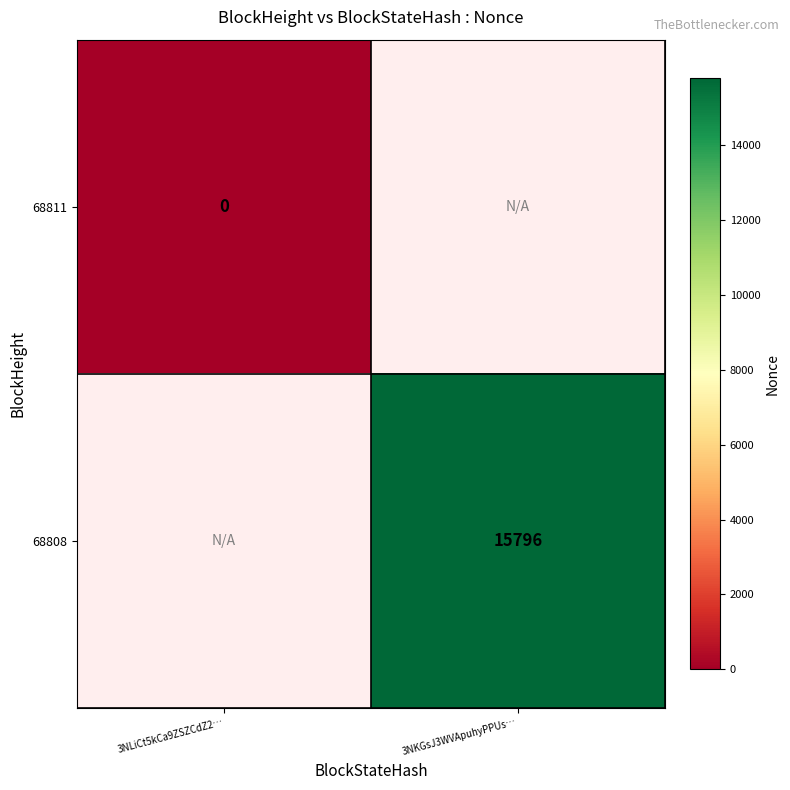

Is it true that 68808 equals 15796 at 3NKGsJ3WVApuhyPPUs…?

True